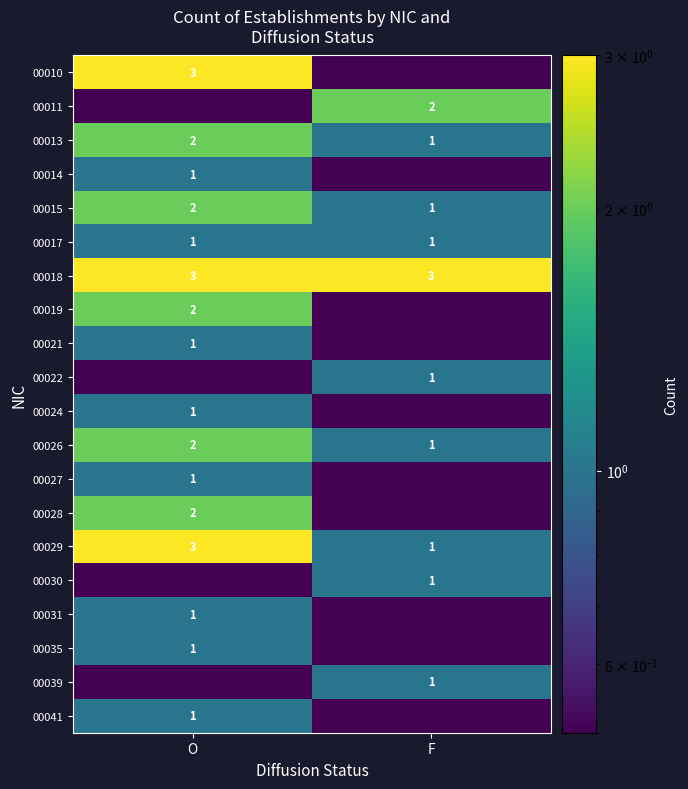

What is the total value across all series at O?

29.0